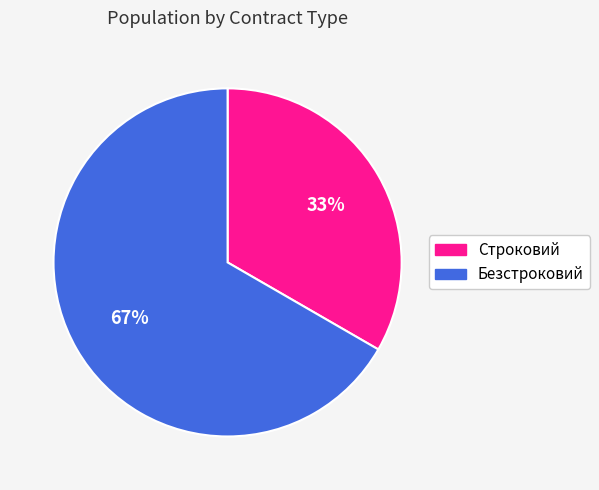

Rank the categories by value from highest to lowest.

Безстроковий, Строковий